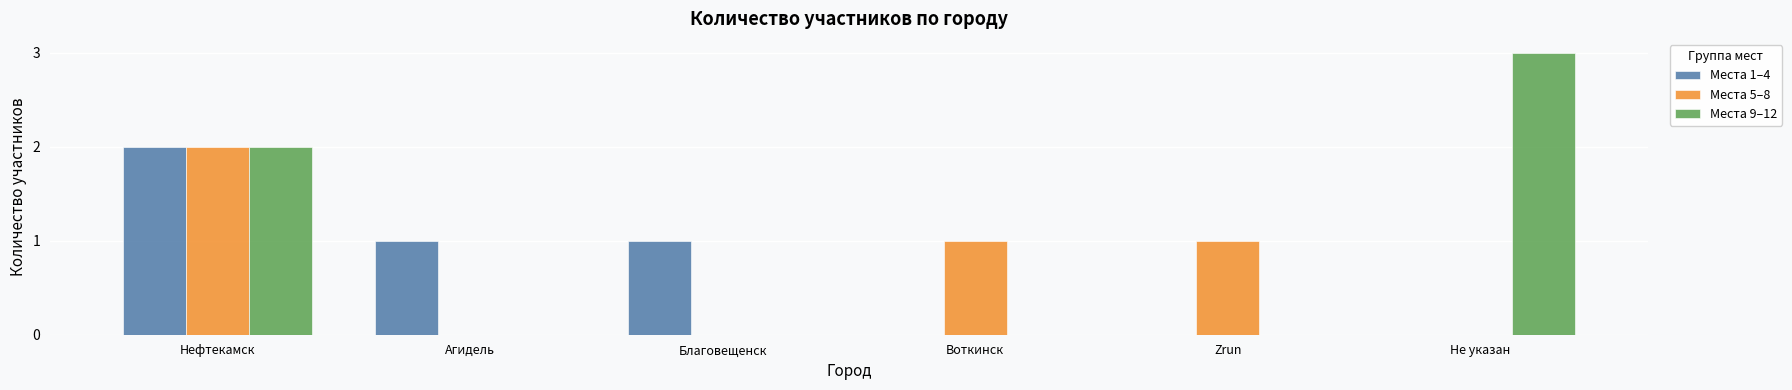

What is the sum of all Места 5–8 values?

4